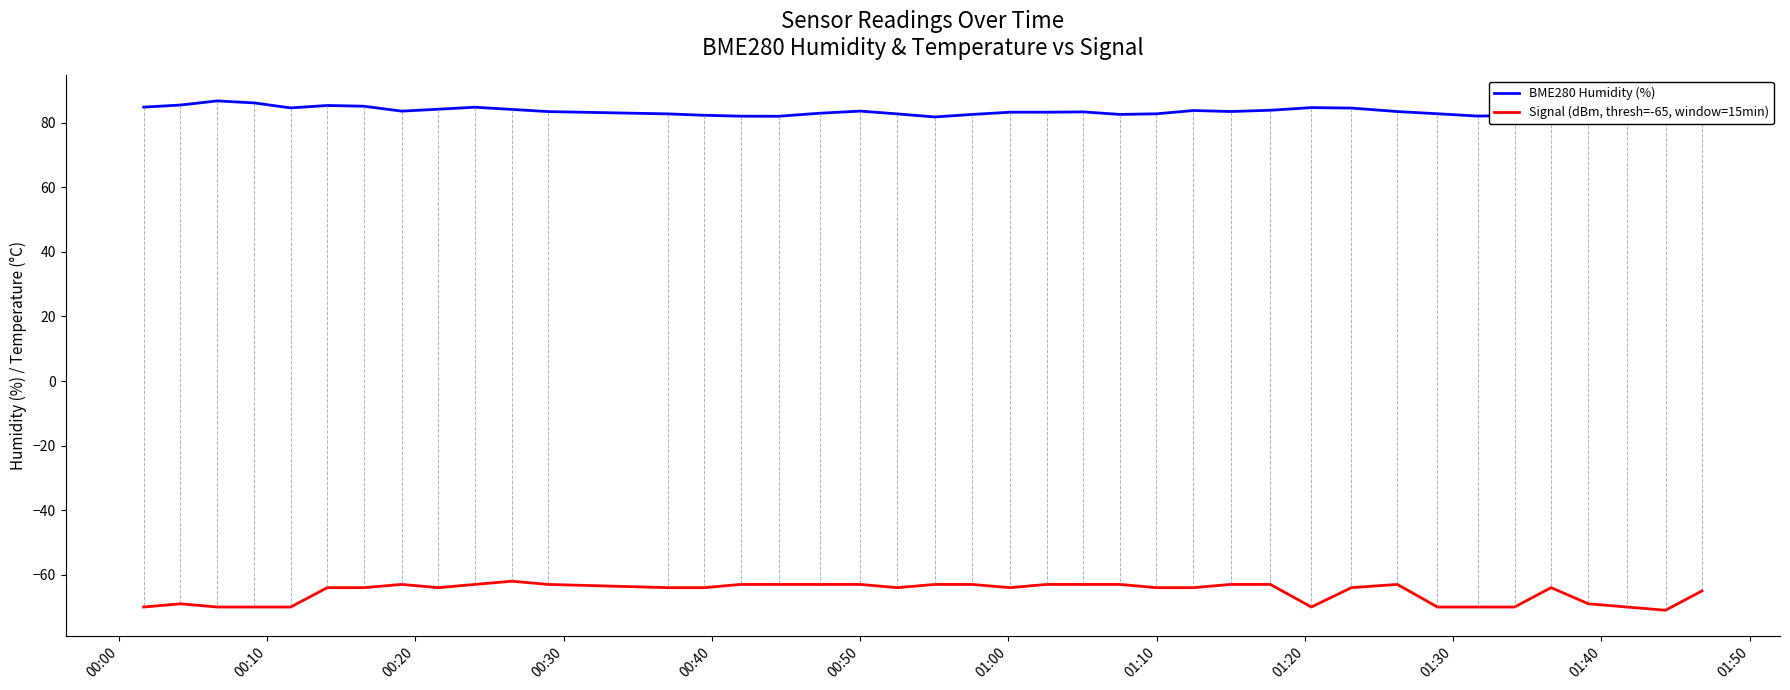

What is the label of the 8th point from the left?

01:10